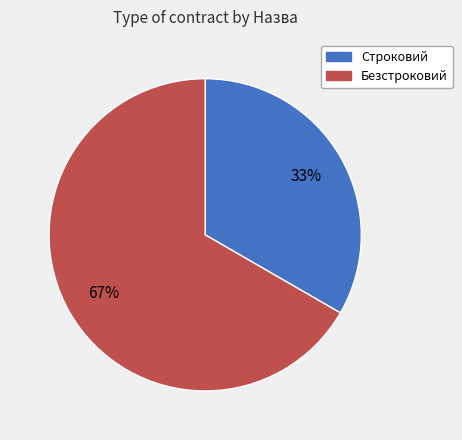

To the nearest percent, what is the combined percentage of Безстроковий and Строковий?

100%